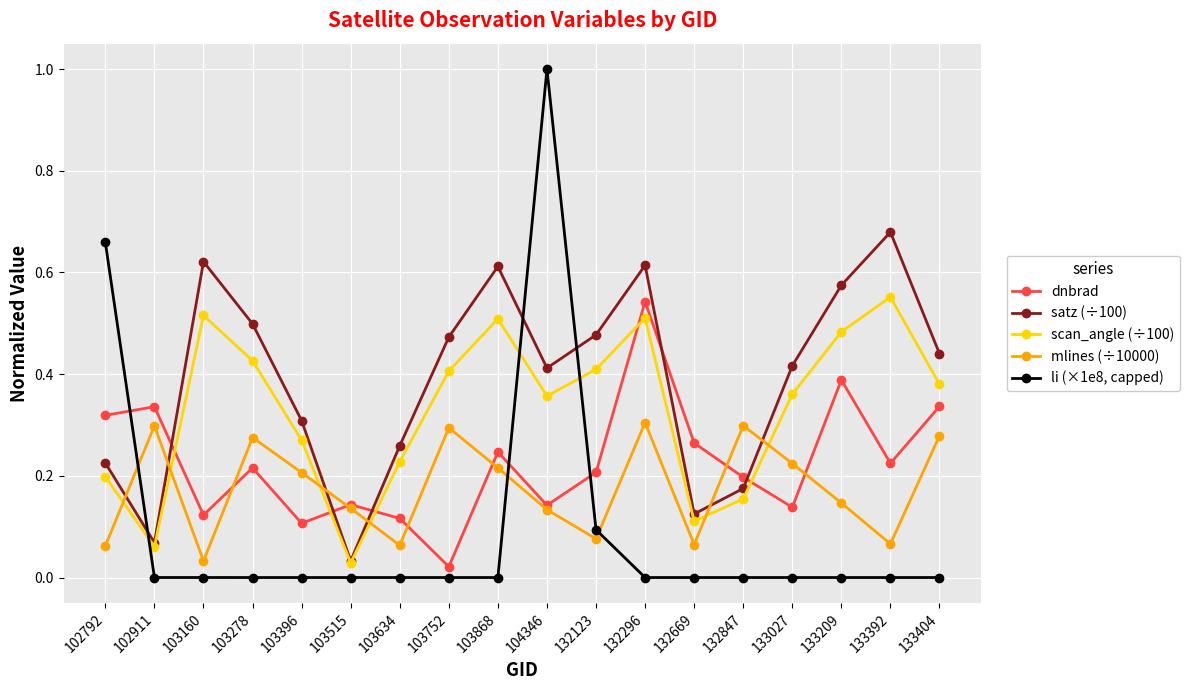

List the series in order of their overall mean, lowest first.

li (×1e8, capped), mlines (÷10000), dnbrad, scan_angle (÷100), satz (÷100)